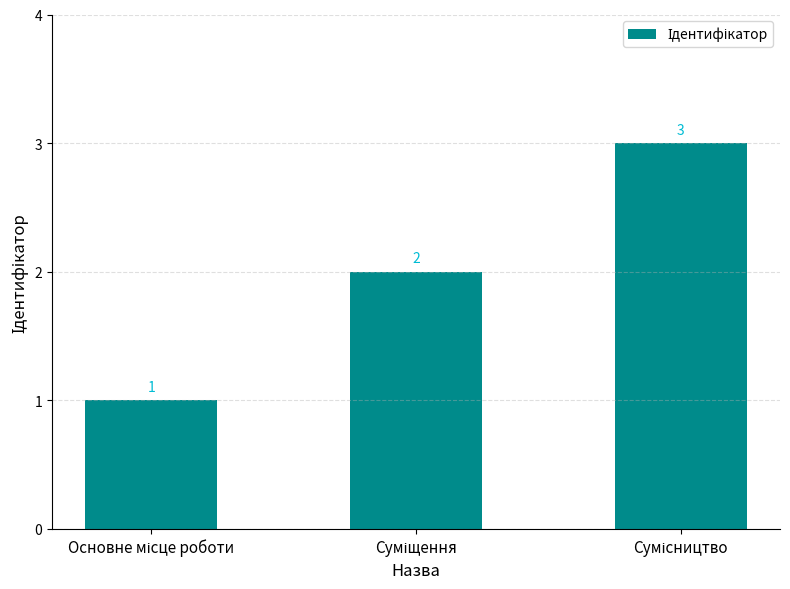

What is the sum of all values?

6